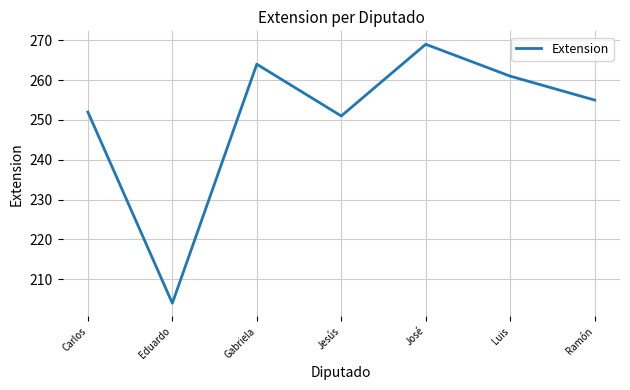

Reading left to right, what are all the values shown in this chart?

Carlos=252	Eduardo=204	Gabriela=264	Jesús=251	José=269	Luis=261	Ramón=255